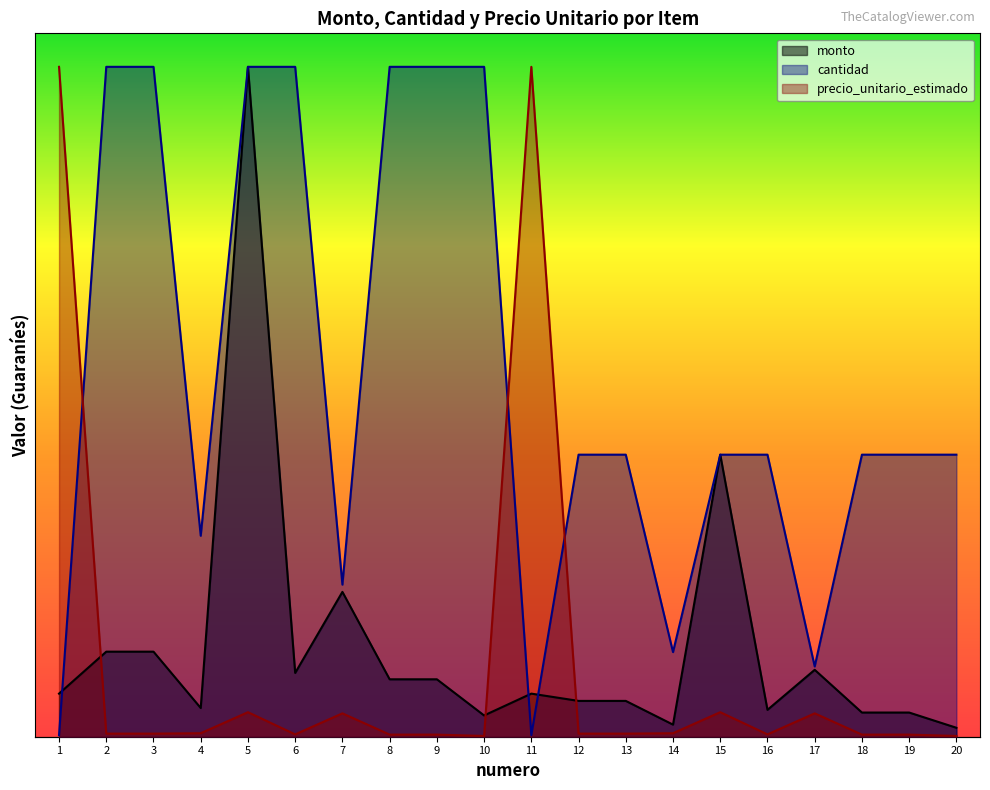

Which category has the lowest value in the precio_unitario_estimado series?

10